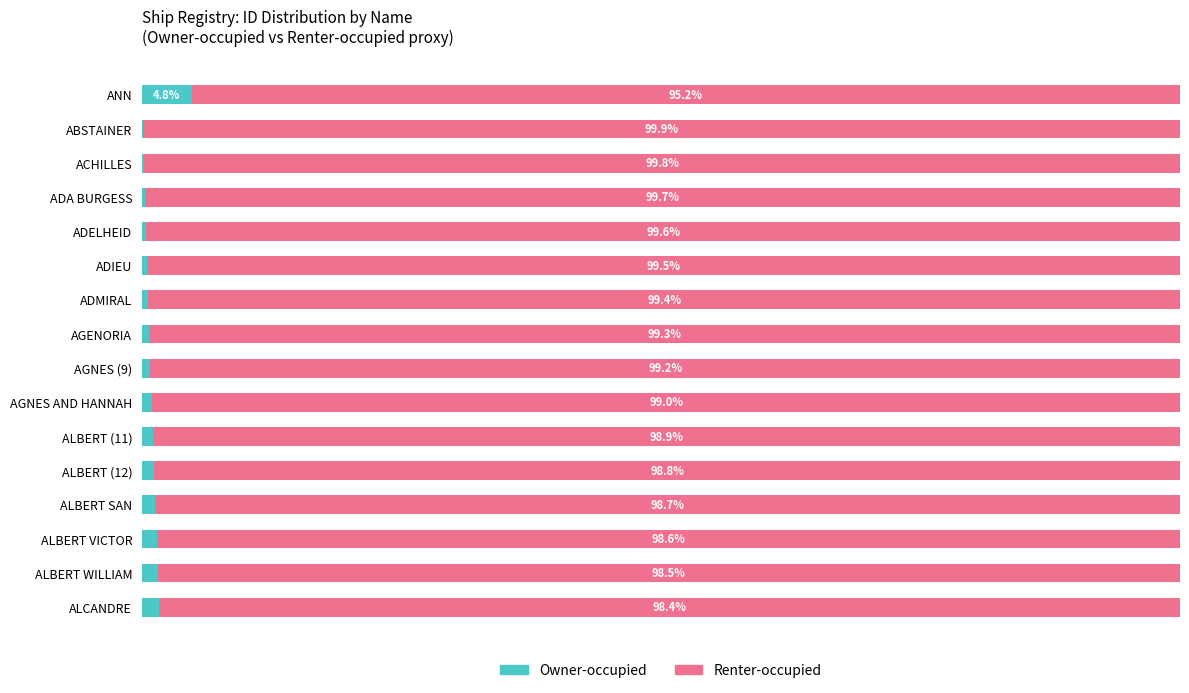

At which label does Owner-occupied reach its peak?

ANN